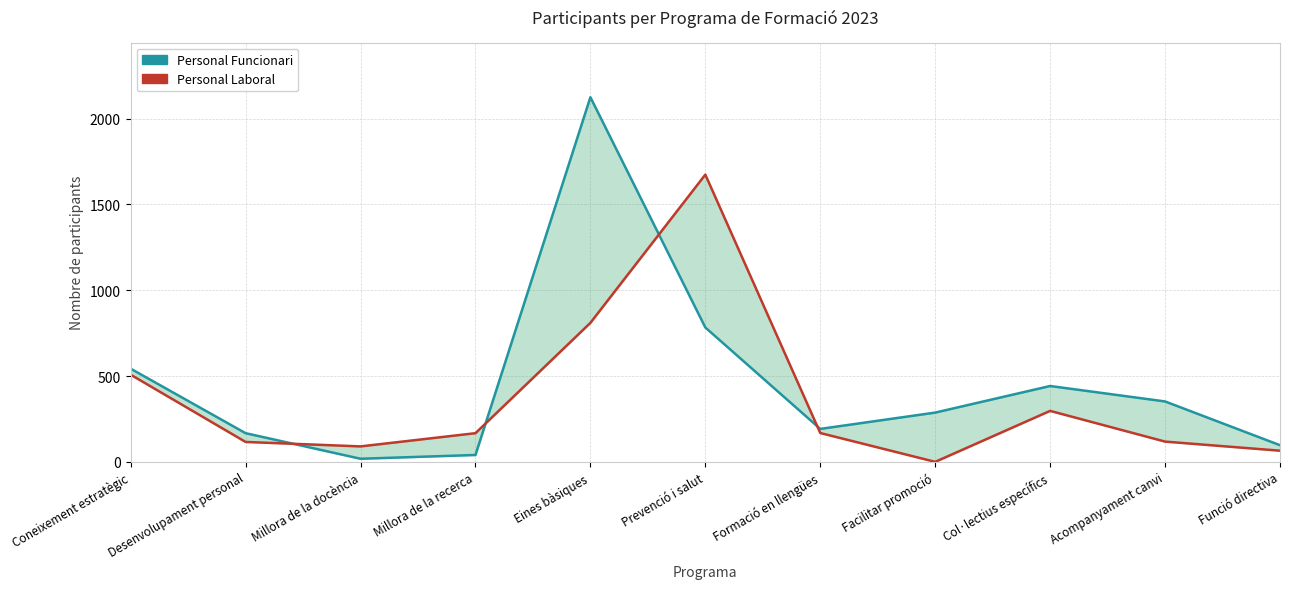

Reading left to right, what are all the values shown in this chart?

Personal Funcionari: 543	167	18	40	2125	783	192	287	442	352	97
Personal Laboral: 508	116	90	167	810	1674	168	0	297	118	65